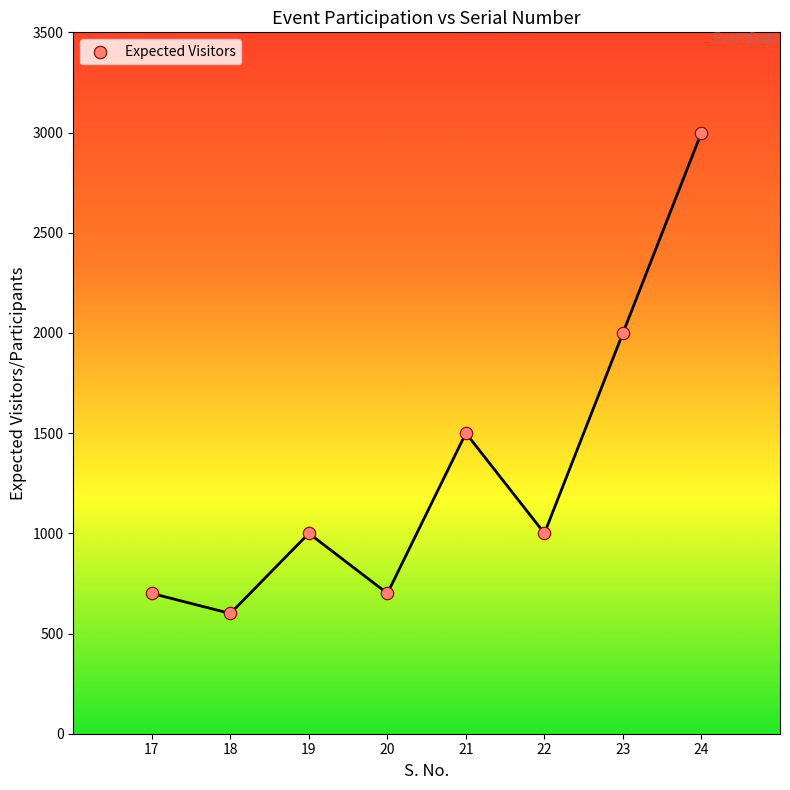

What is the average X value?

20